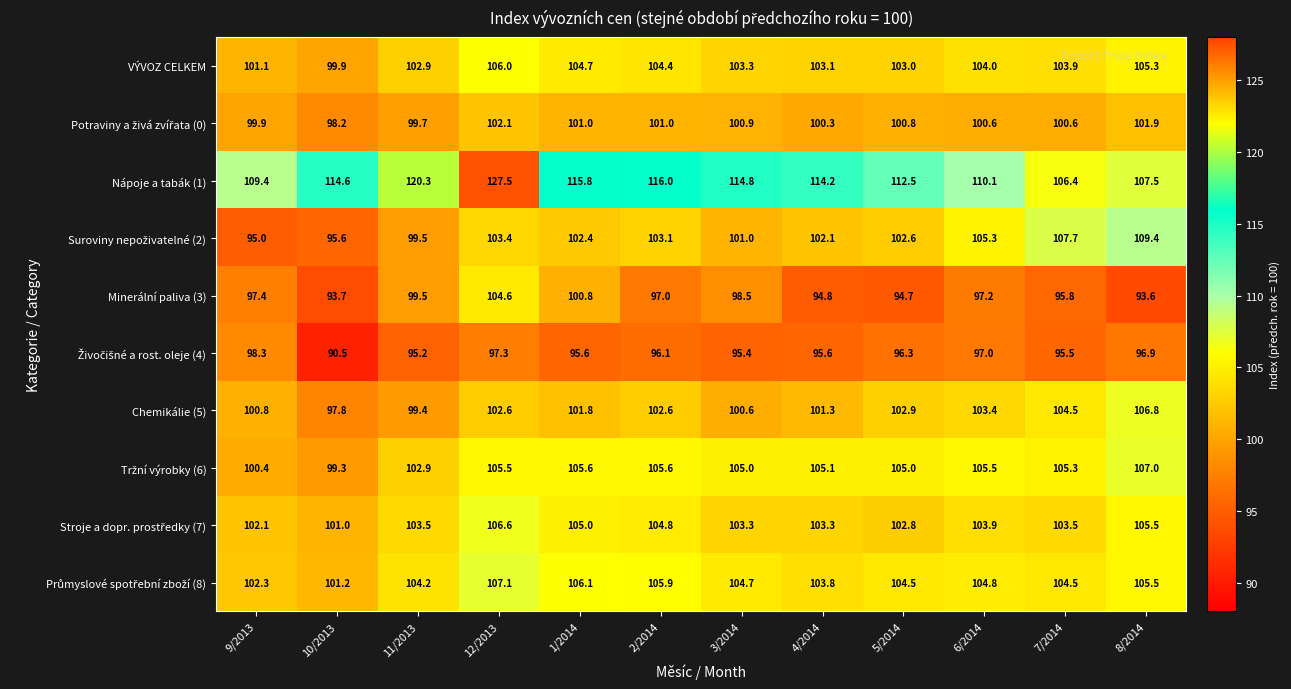

How many data points does each series have?

12